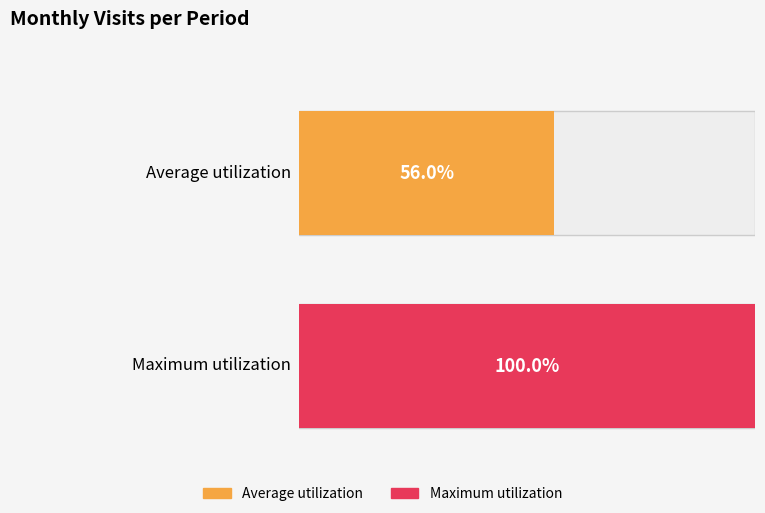

Does the chart contain any negative values?

No